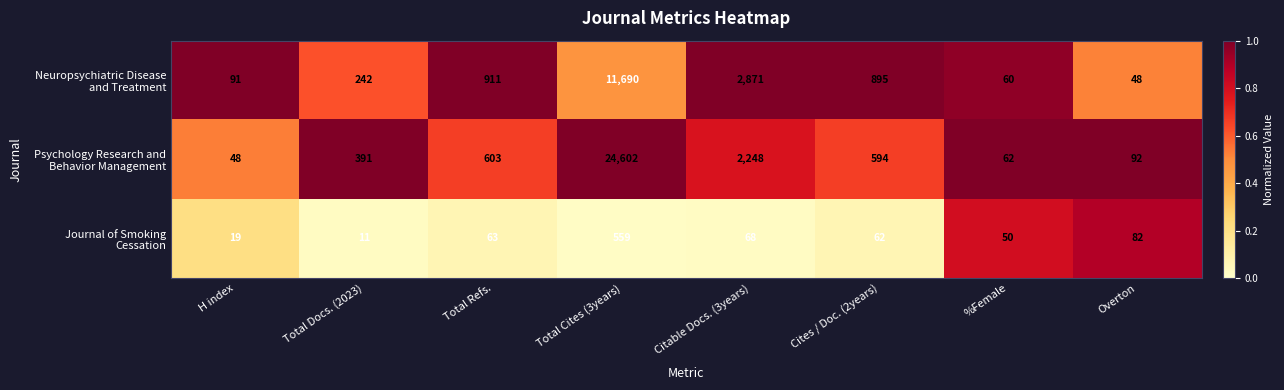

What is the total value across all series at Total Cites (3years)?

36851